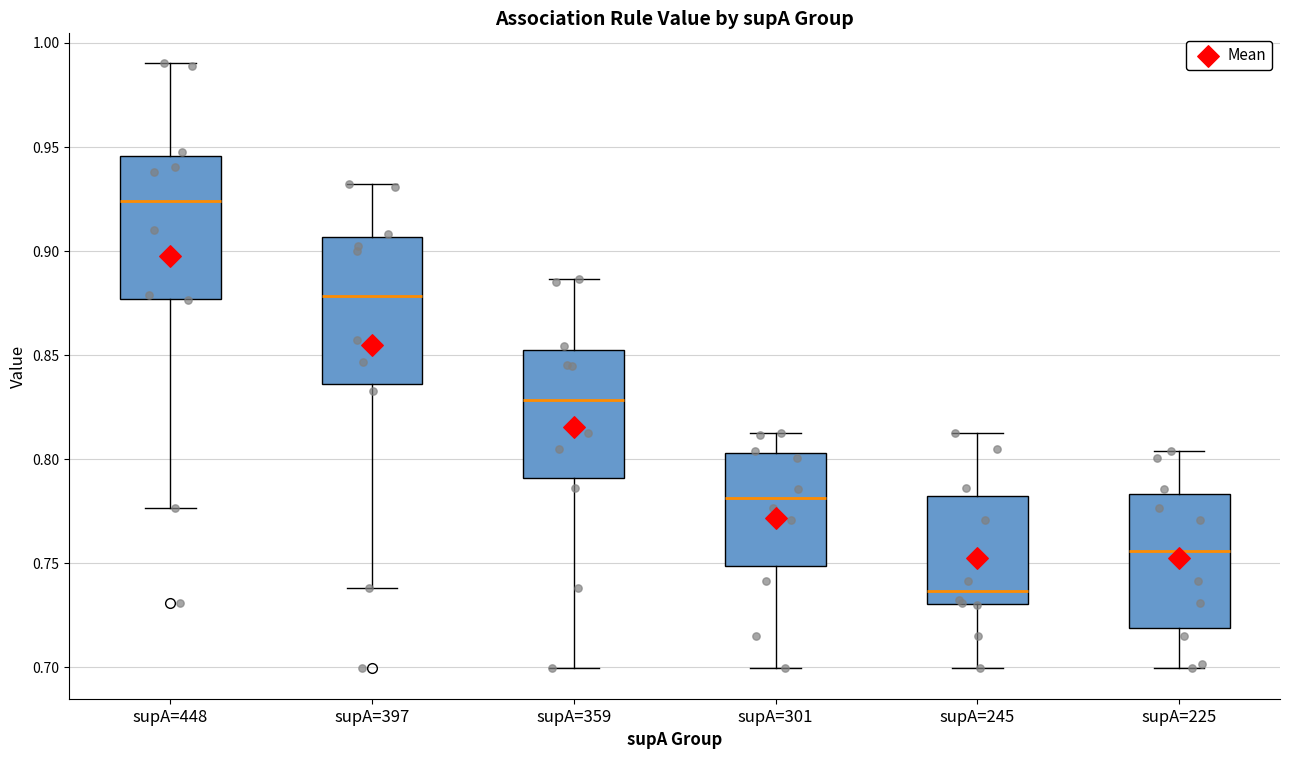

Where does the upper whisker of the box for supA=397 end on the y-axis? The values are not printed on the chart, so give them approximately, as read against the axis.

0.930